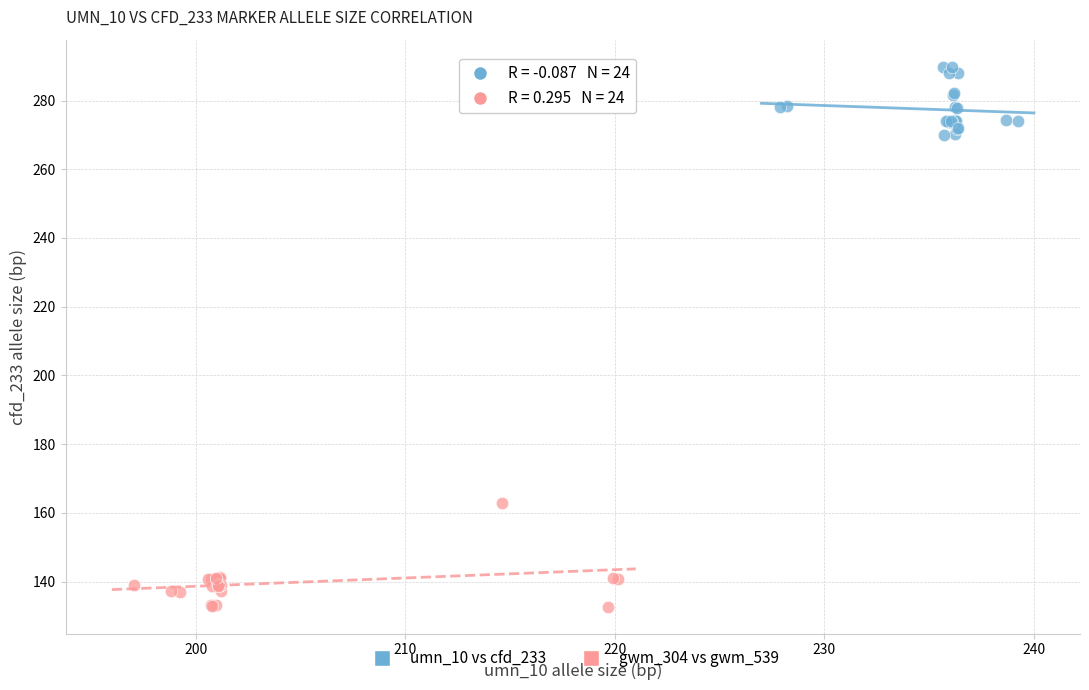

Which series contains the highest Y value?

umn_10 vs cfd_233